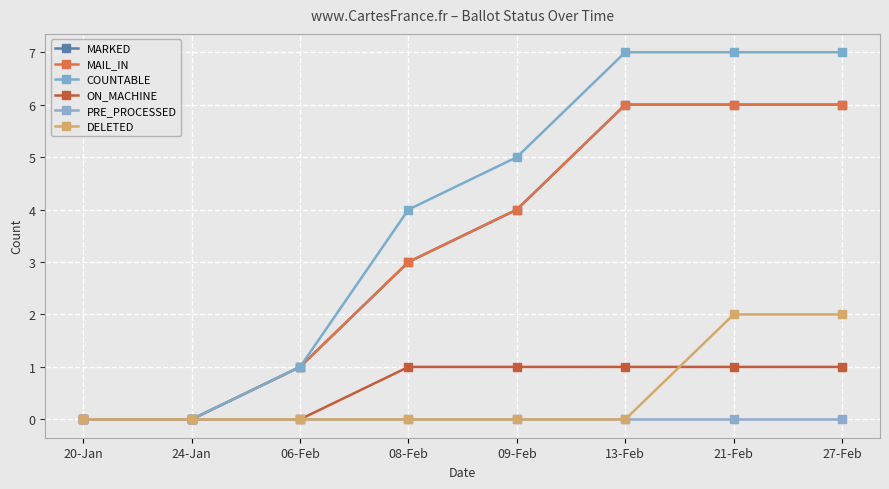

True or false: PRE_PROCESSED has a value of 0 at 27-Feb.

True